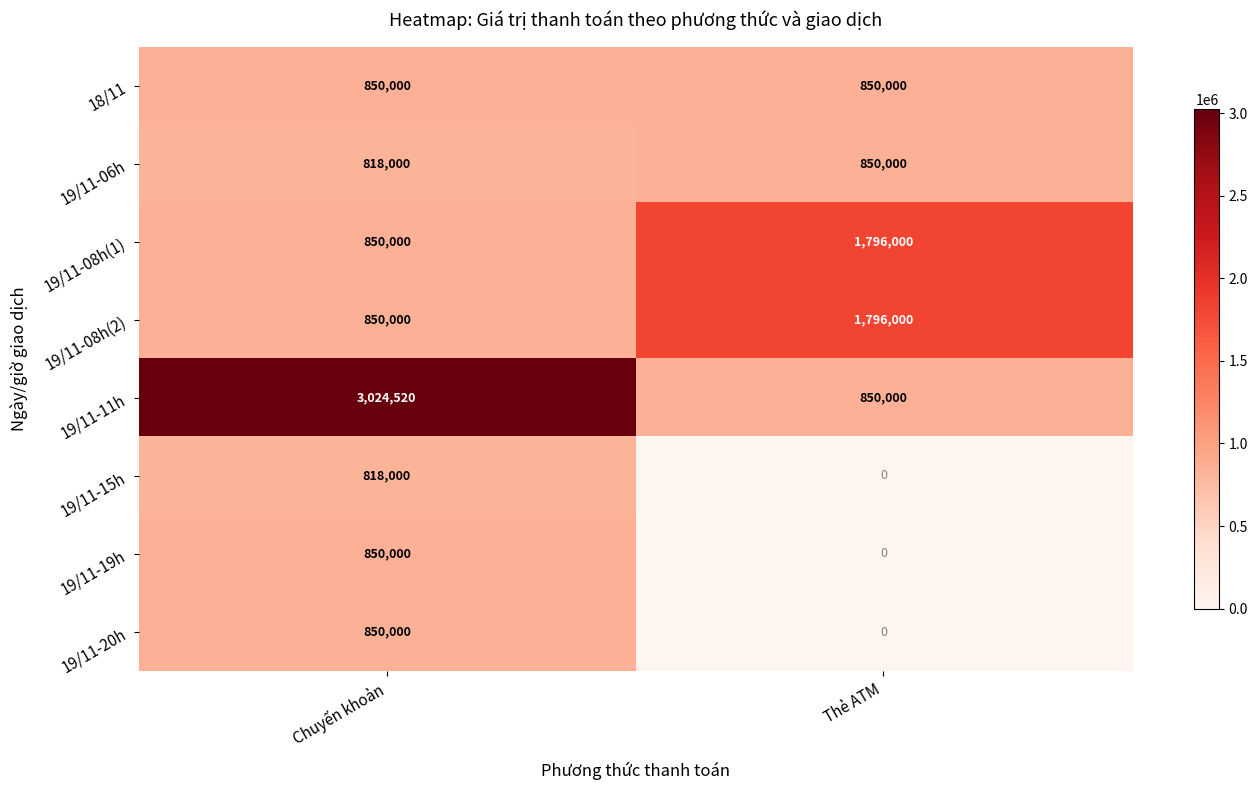

What is the total value across all series at Thẻ ATM?

6142000